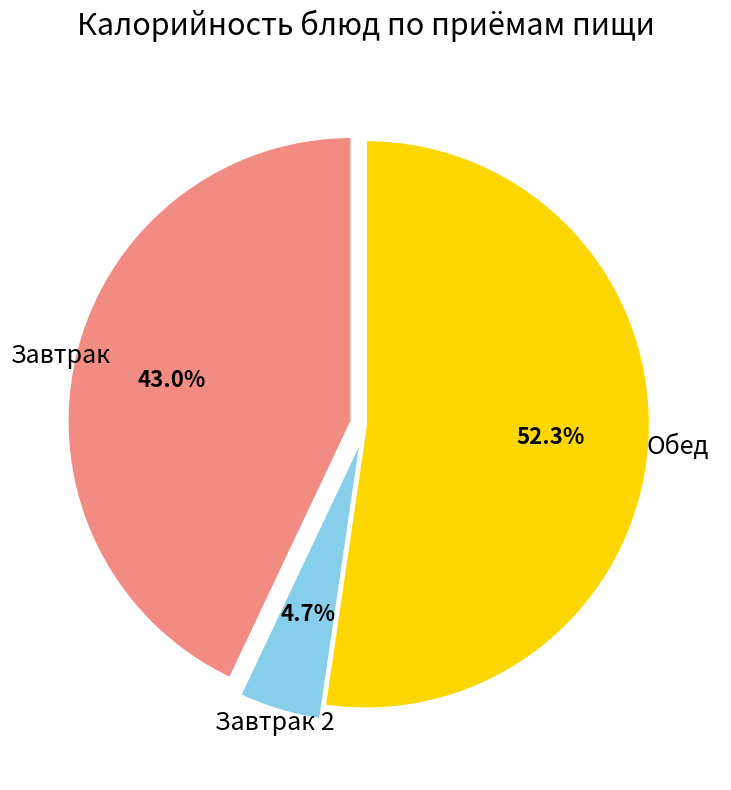

Rank the categories by value from highest to lowest.

Обед, Завтрак, Завтрак 2